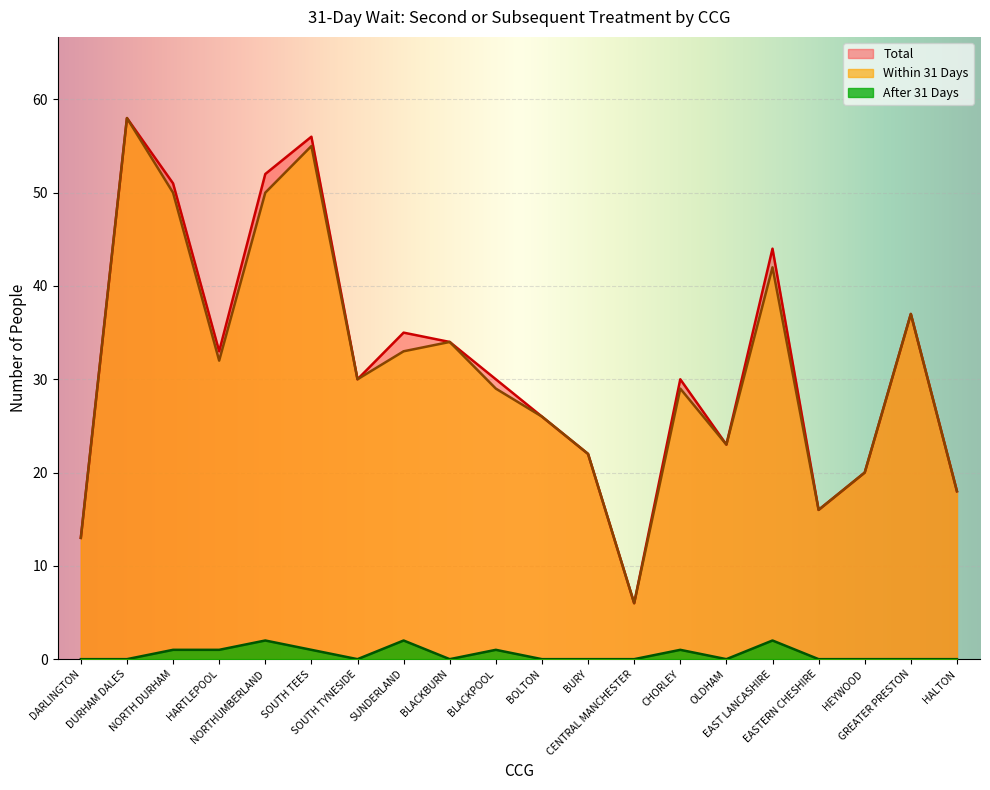

Between BURY and HALTON, which series saw the biggest shift?

Within 31 Days